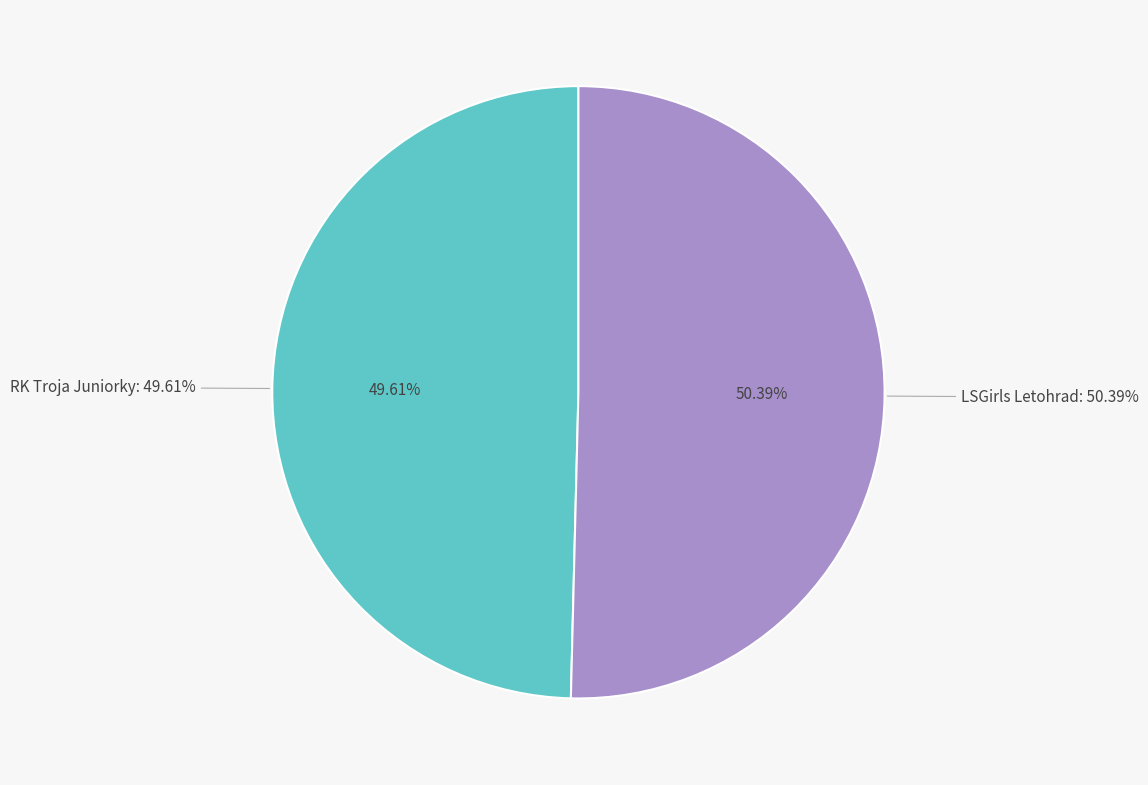

To the nearest percent, what portion does LSGirls Letohrad represent?

50%